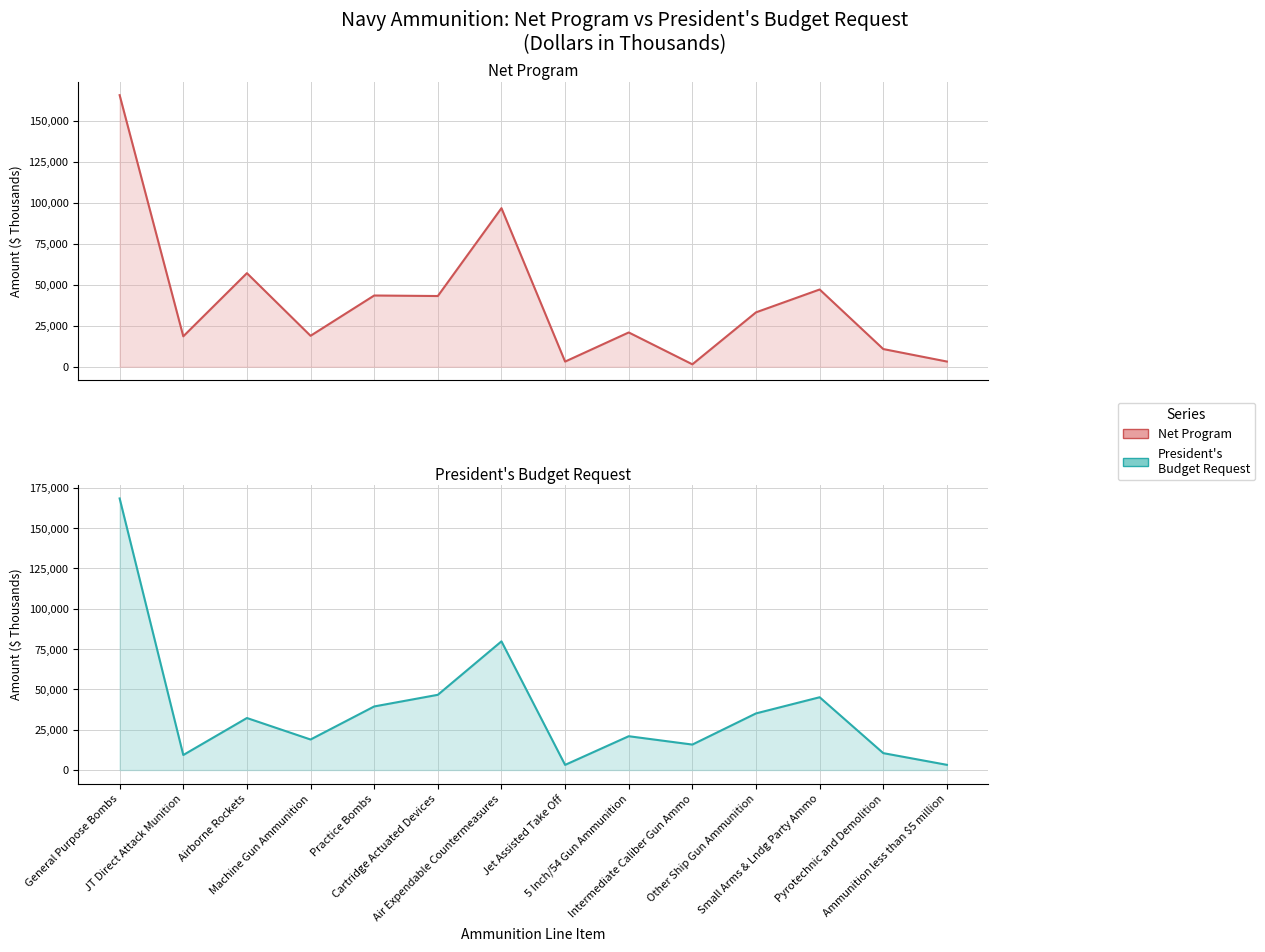

How many values in the Net Program series exceed 33158?

6